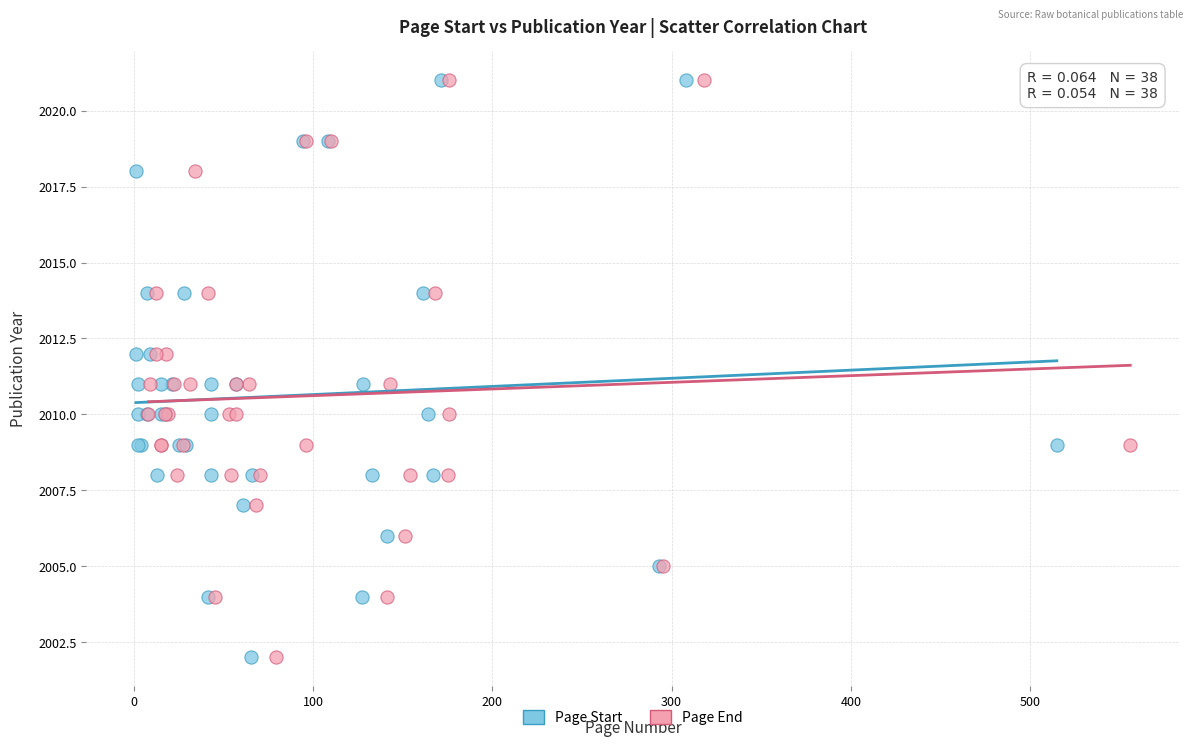

What are all the series names shown in the legend?

Page Start, Page End